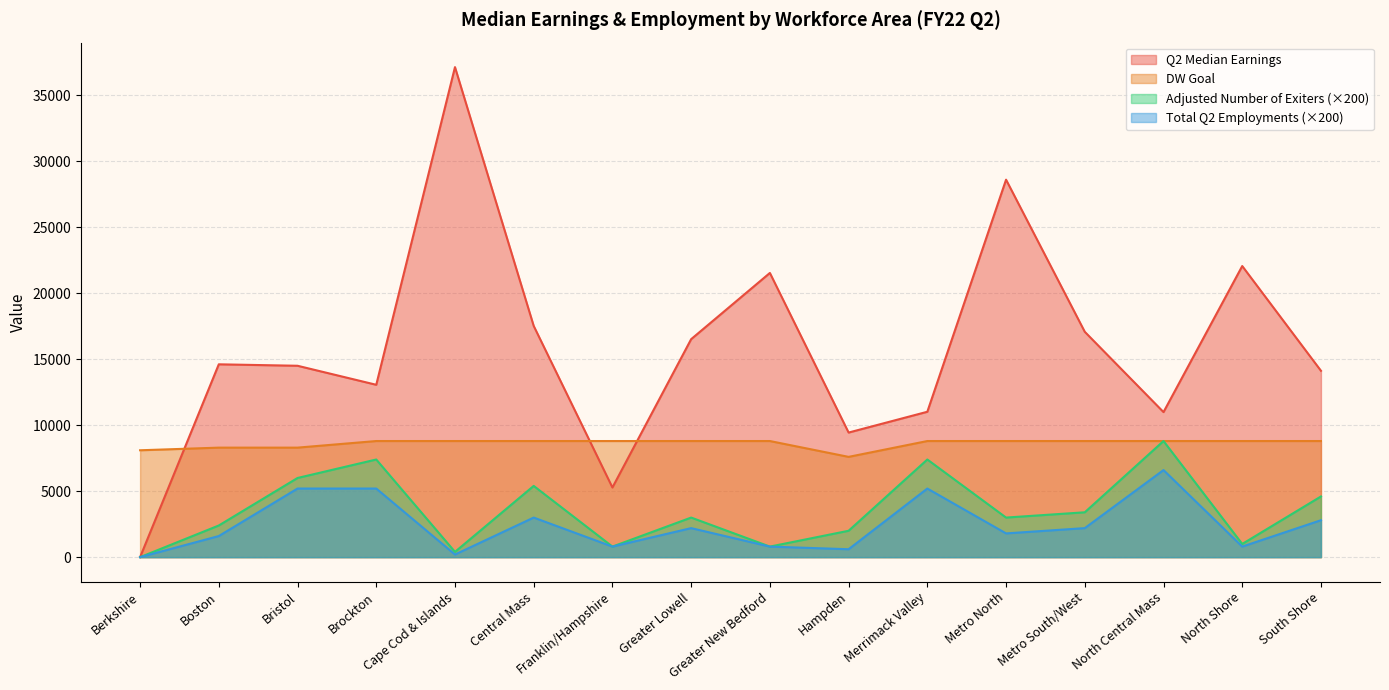

Reading left to right, what are all the values shown in this chart?

Q2 Median Earnings: 0.0	14614.2	14504.2	13062.6	37136.0	17523.5	5278.8	16520.4	21538.5	9442.7	11018.5	28606.4	17076.9	10993.4	22061.1	14123.9
DW Goal: 8100.0	8300.0	8300.0	8800.0	8800.0	8800.0	8800.0	8800.0	8800.0	7600.0	8800.0	8800.0	8800.0	8800.0	8800.0	8800.0
Adjusted Number of Exiters: 0.0	2400.0	6000.0	7400.0	400.0	5400.0	800.0	3000.0	800.0	2000.0	7400.0	3000.0	3400.0	8800.0	1000.0	4600.0
Total Q2 Employments: 0.0	1600.0	5200.0	5200.0	200.0	3000.0	800.0	2200.0	800.0	600.0	5200.0	1800.0	2200.0	6600.0	800.0	2800.0